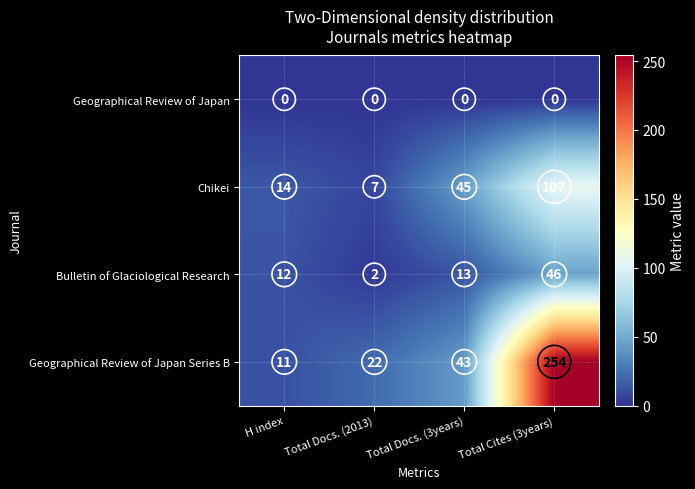

What is the maximum value shown in the chart?

254